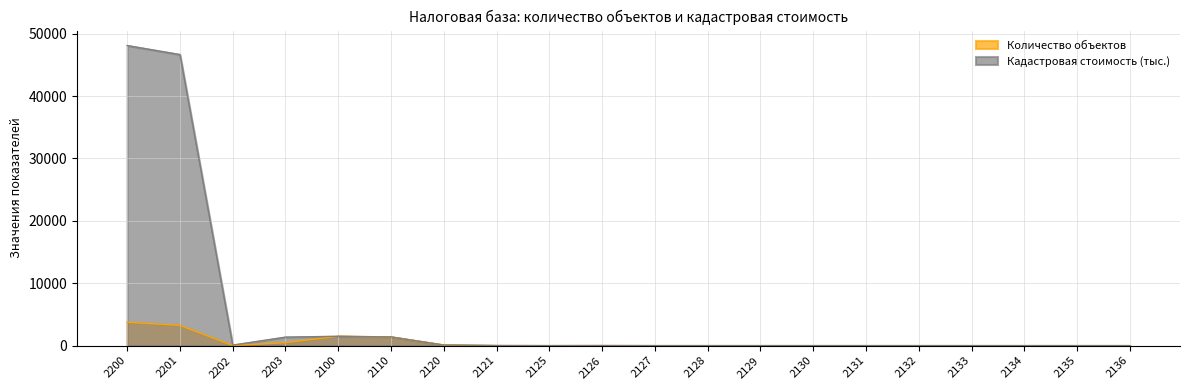

Is the value of Количество объектов at 2130 greater than the value of Кадастровая стоимость (тыс.) at 2200?

No